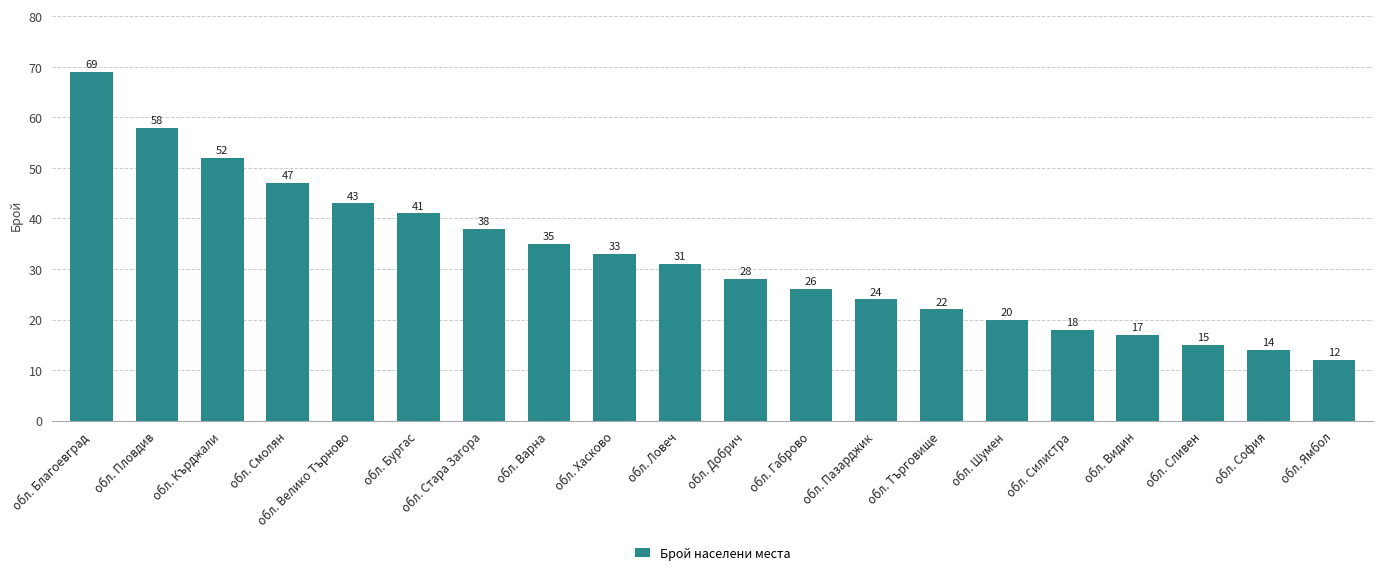

Reading left to right, transcribe all the data shown in this chart.

69	58	52	47	43	41	38	35	33	31	28	26	24	22	20	18	17	15	14	12